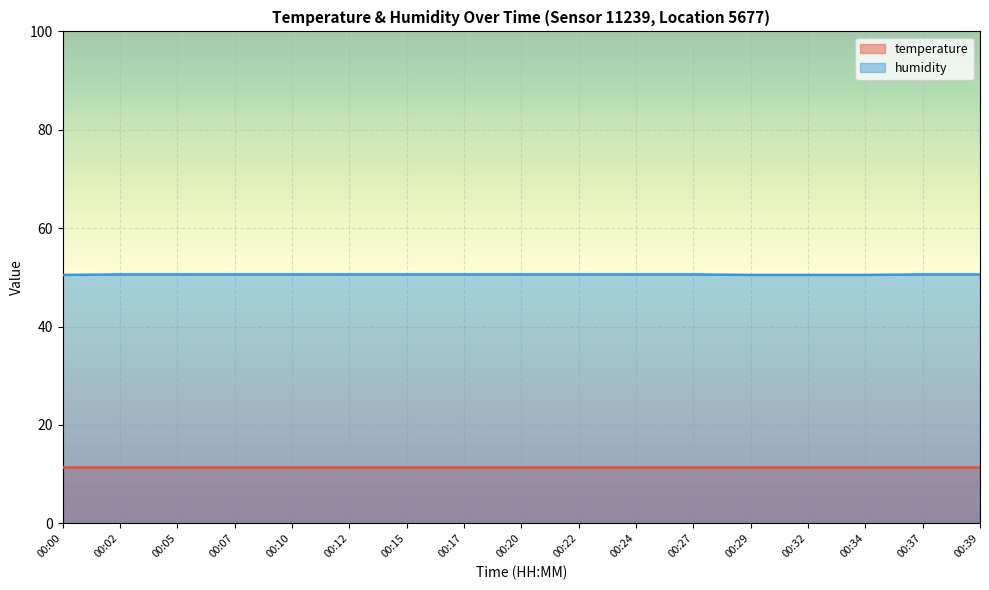

What is the difference between the maximum and minimum values?

0.1